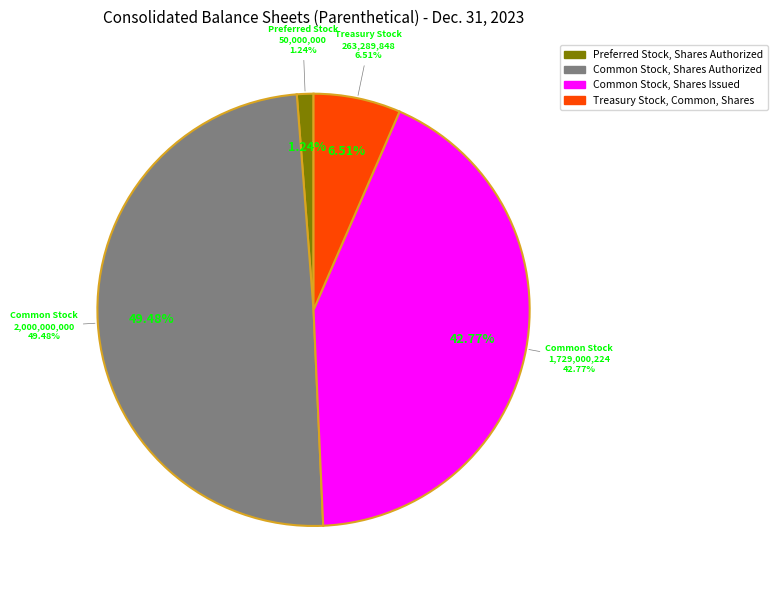

What portion of the pie excludes Preferred Stock, Shares Authorized?

98.8%